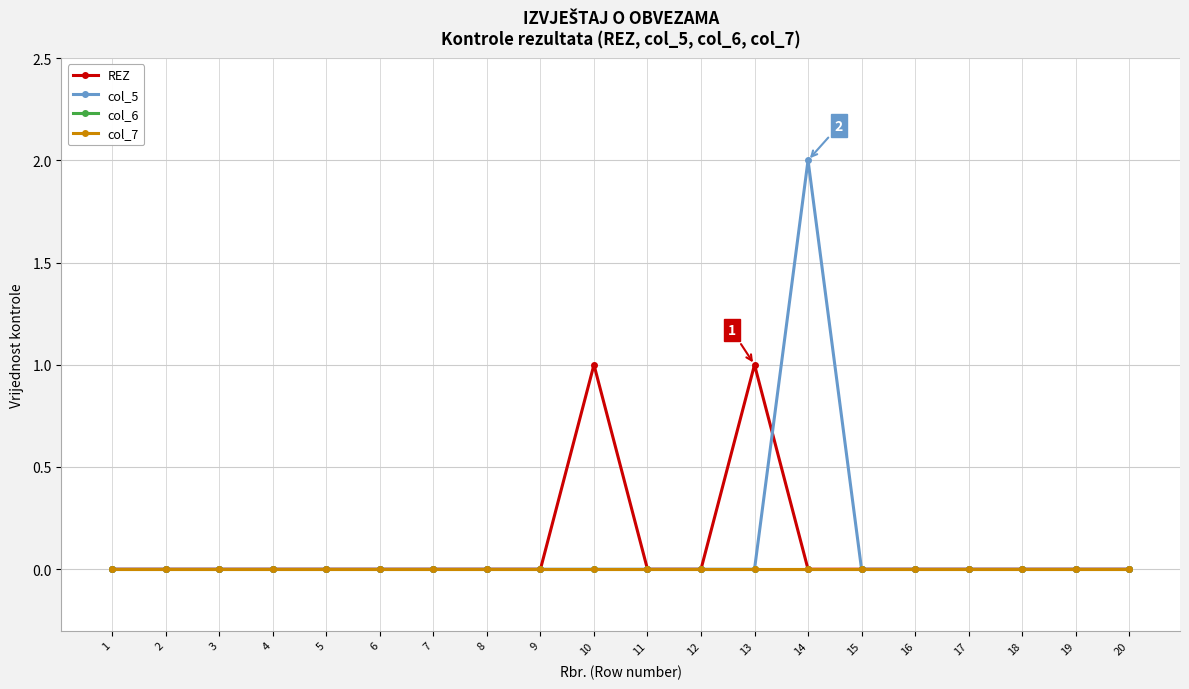

Is this an area chart (filled region under the line)?

No